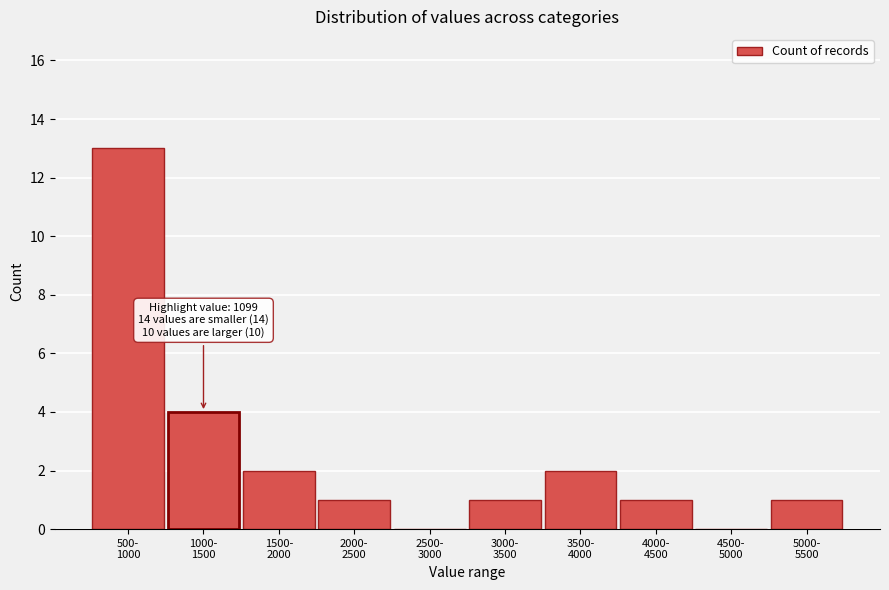

What is the maximum value shown in the chart?

13